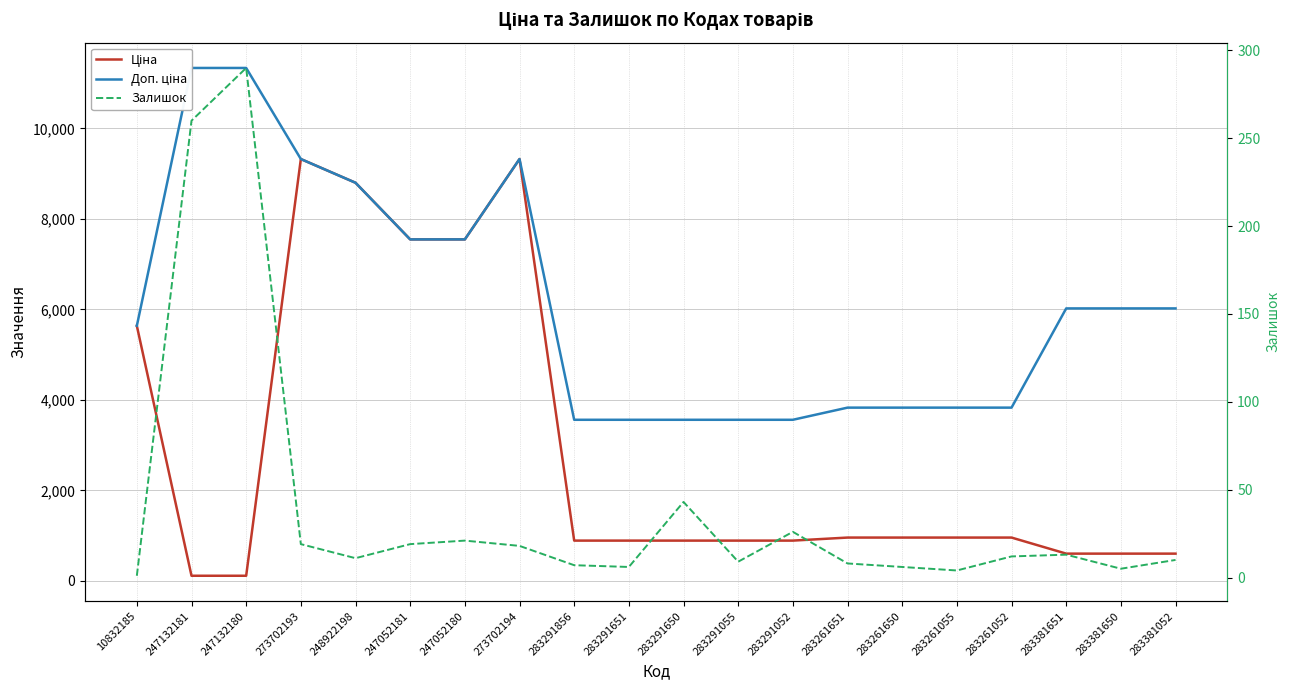

Count the number of data series in this chart.

3